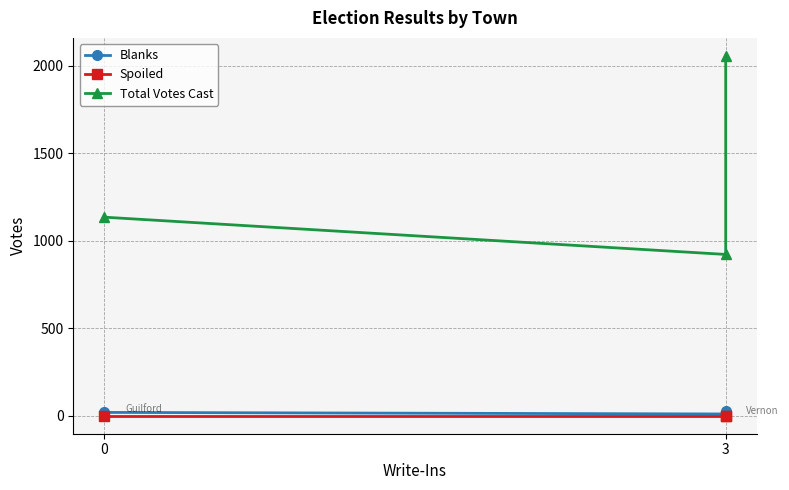

How many data points in Total Votes Cast are above 1135?

1